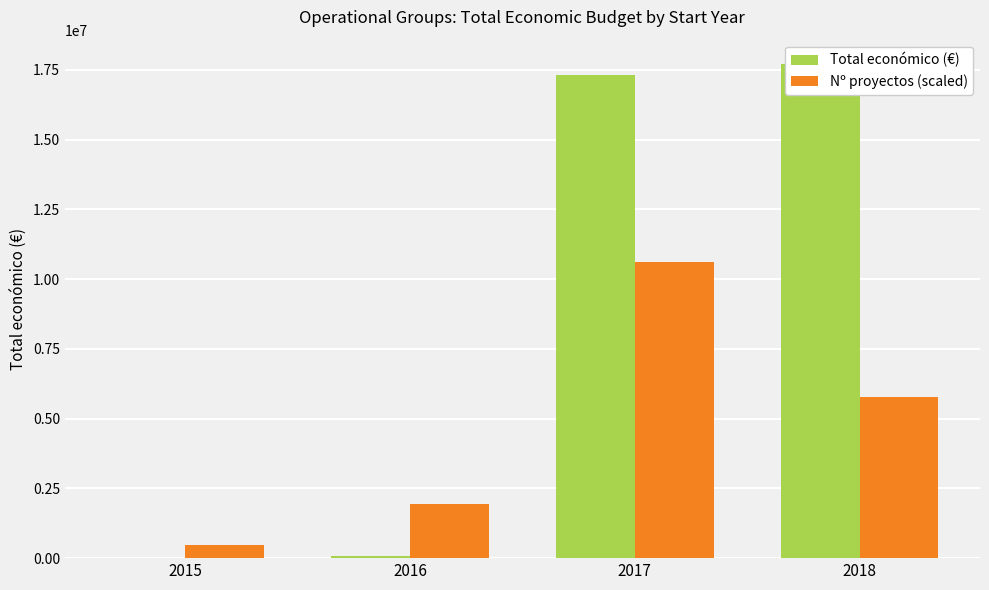

What is the value of the Total económico (€) bar at the 4th from the left?

17698608.0